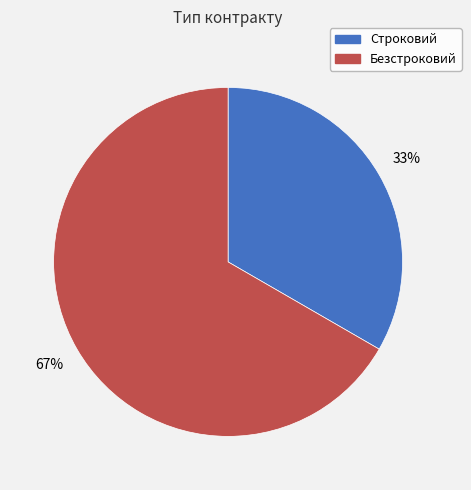

To the nearest percent, what is the average slice percentage?

50%